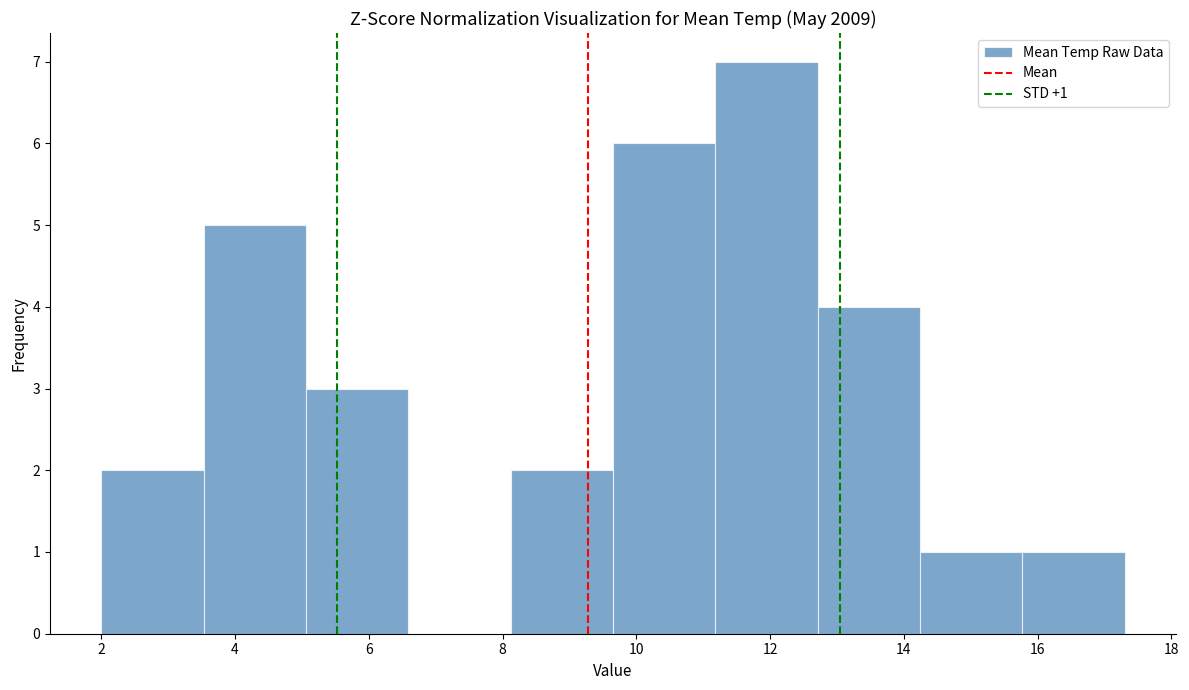

Which range on the x-axis has the tallest bar?

11.2 to 12.8